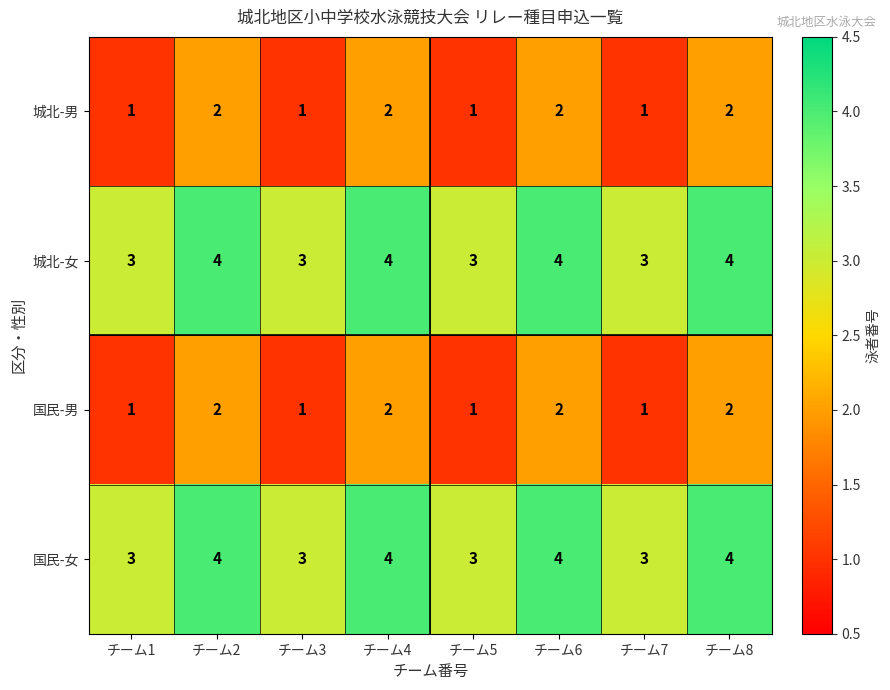

What is the sum of the 国民-女 values at チーム1 and チーム6?

7